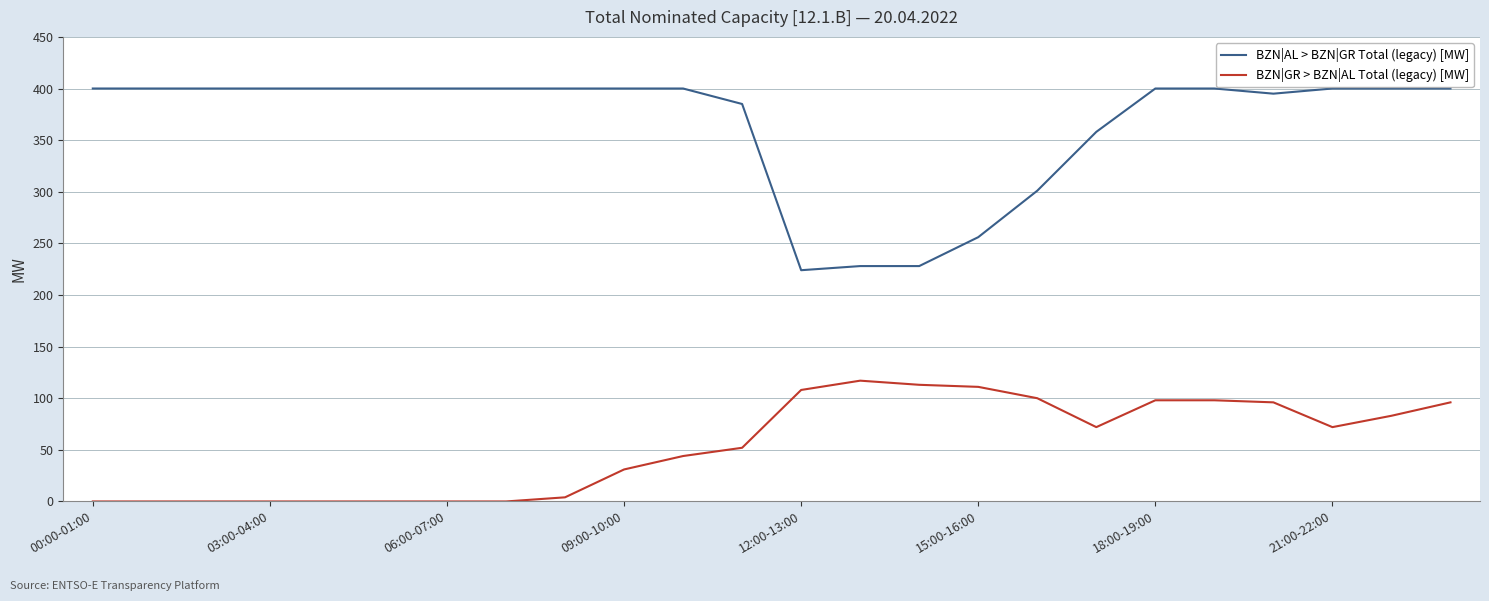

Which series has the largest total across all categories?

BZN|AL > BZN|GR Total (legacy) [MW]